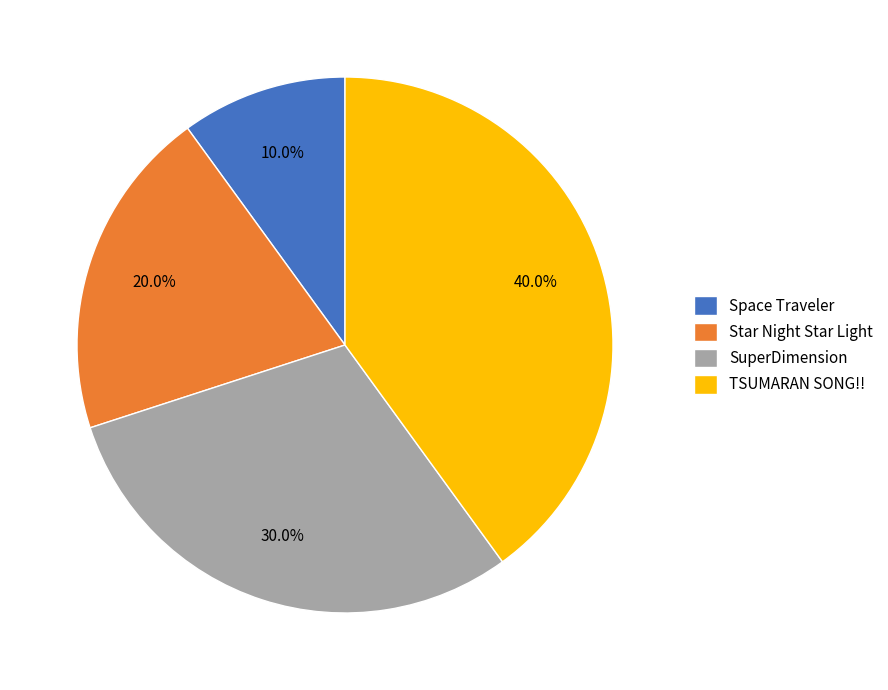

How many slices are in this pie chart?

4